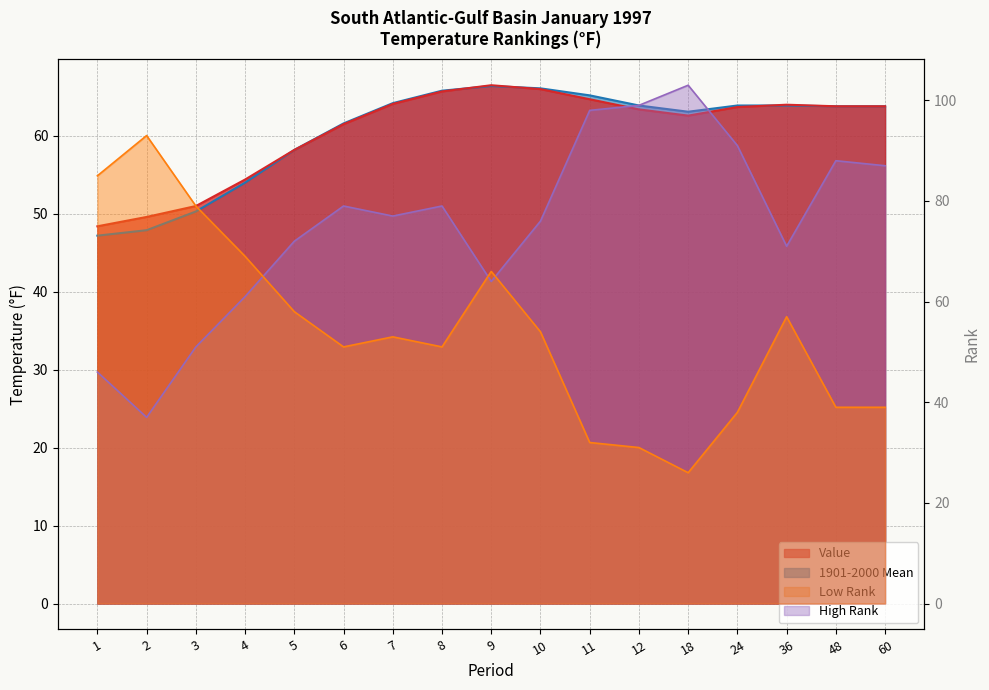

Between 6 and 36, which is larger?

36